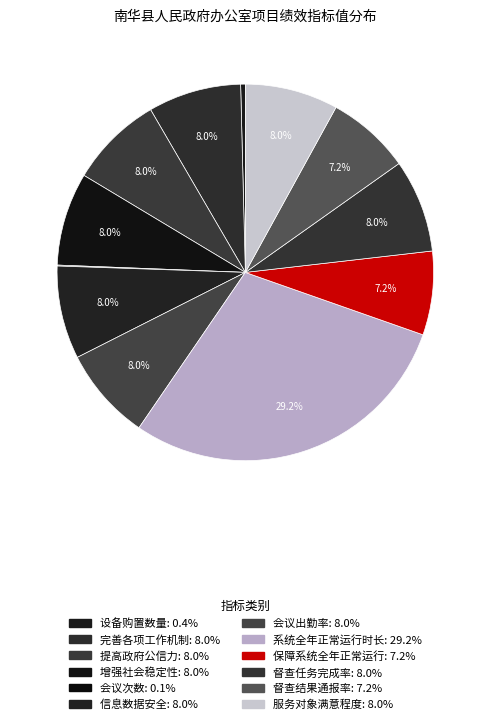

Does 提高政府公信力 represent more than half of the total?

No